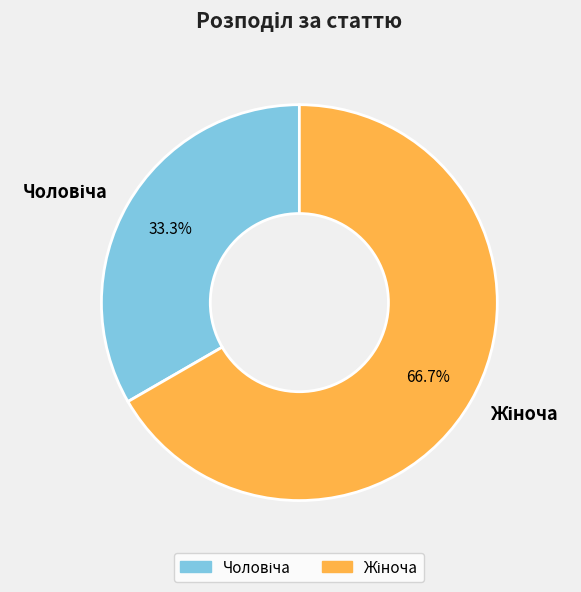

How many slices are in this pie chart?

2